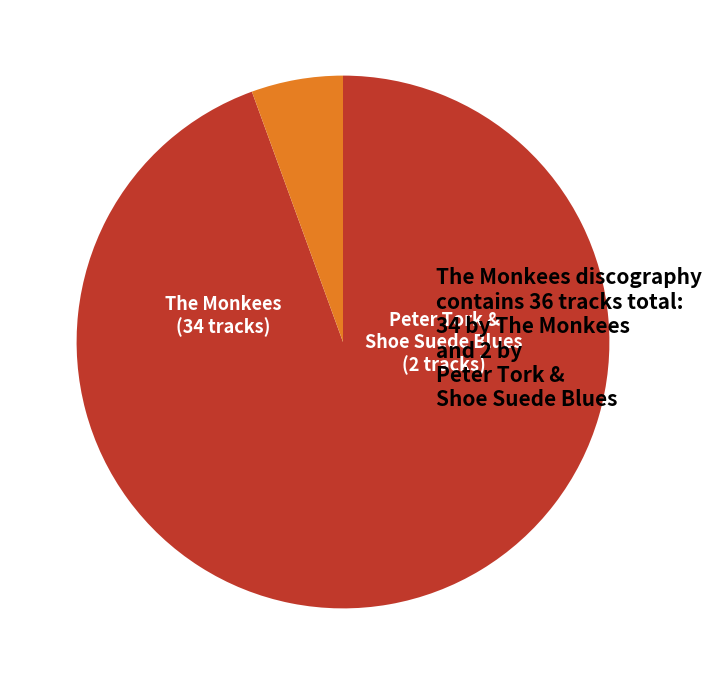

Do The Monkees and Peter Tork & Shoe Suede Blues together represent more than half of the pie?

Yes